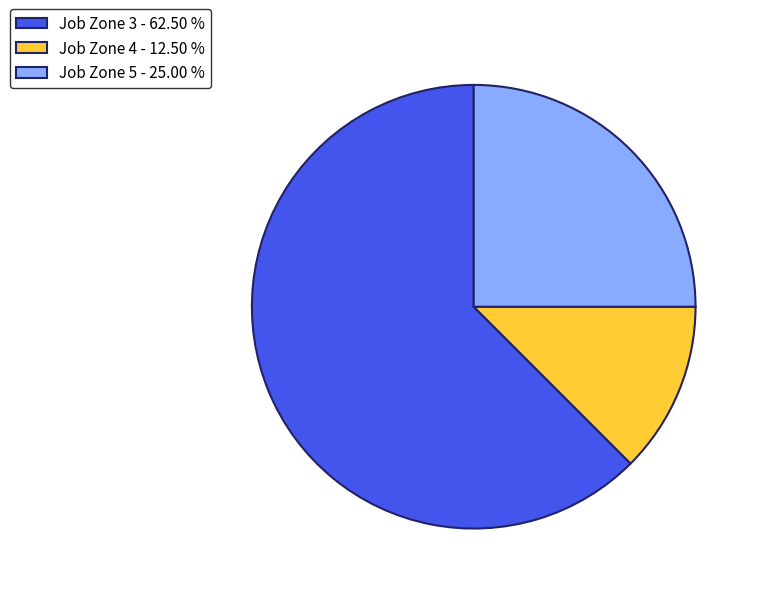

Is Job Zone 3 - 62.50 % the majority of the pie?

Yes